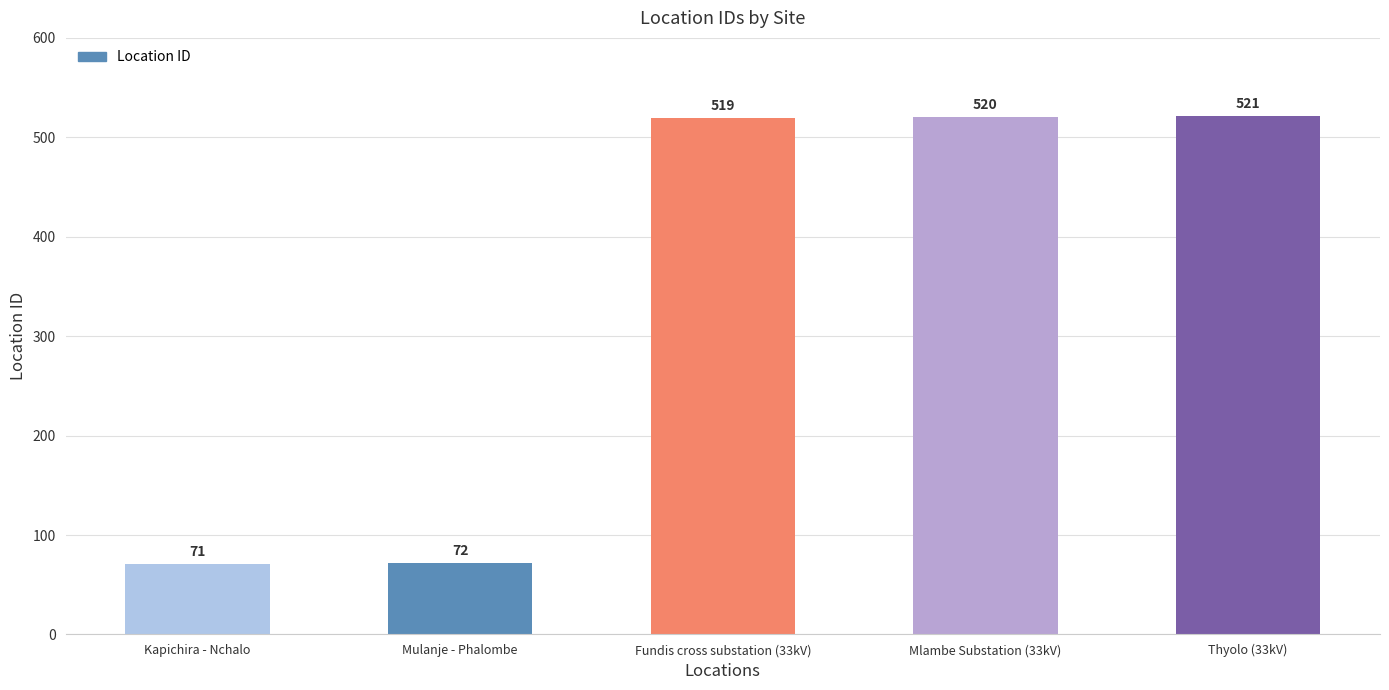

What is the difference between the values at Mulanje - Phalombe and Kapichira - Nchalo?

1